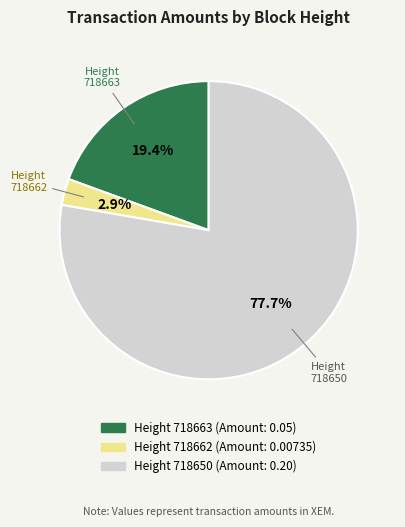

To the nearest percent, what is the difference between the largest and smallest slice percentages?

75%